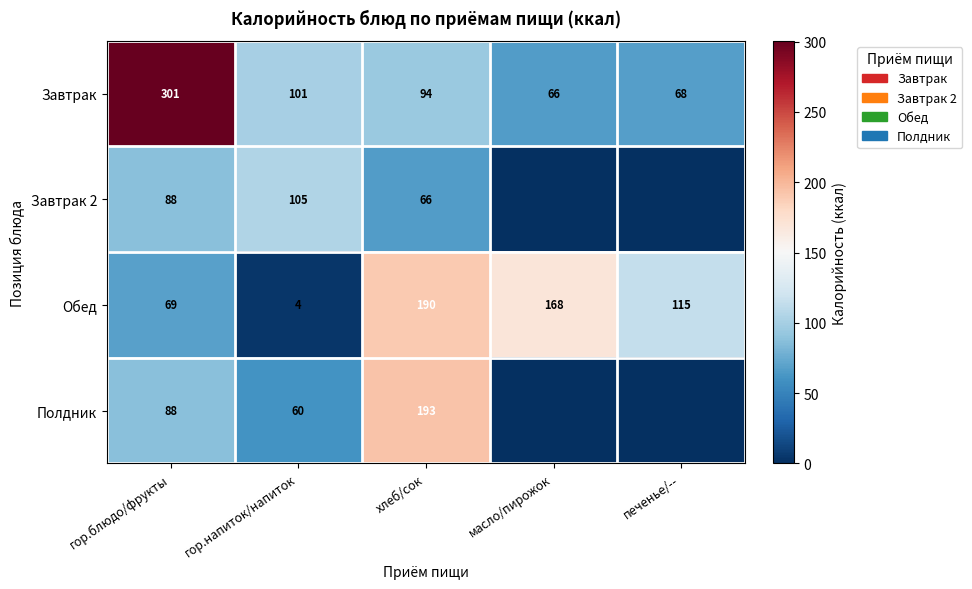

Is it true that Полдник equals 120.3 at гор.блюдо/фрукты?

False